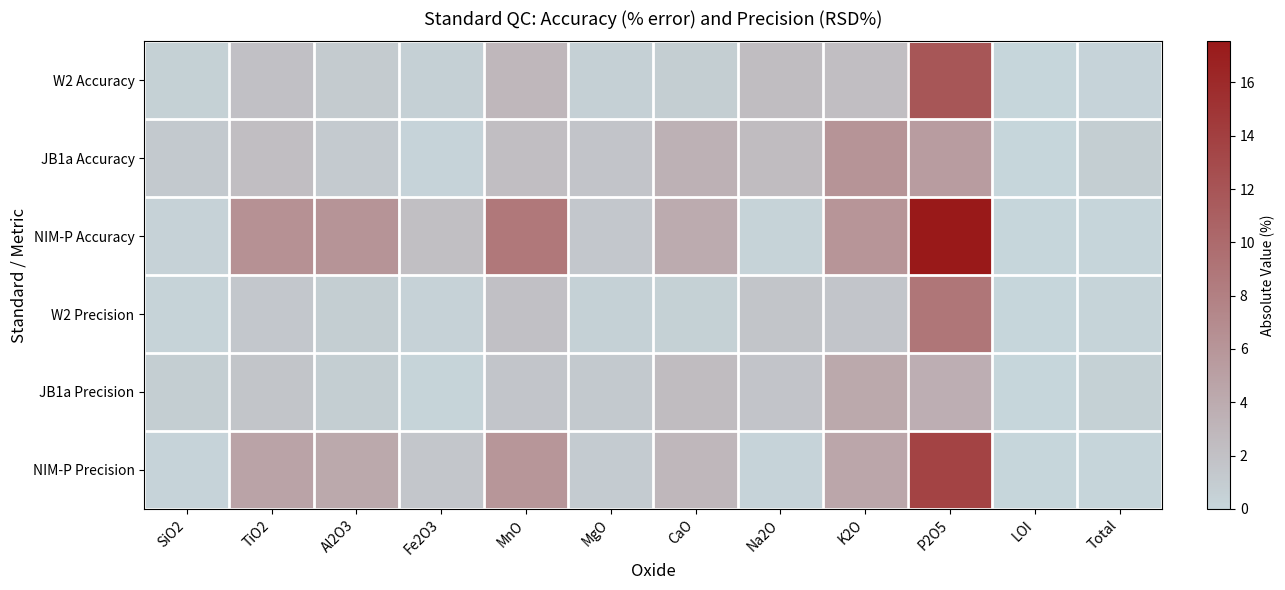

At Na2O, list the series in order from smallest to largest.

NIM-P Precision, NIM-P Accuracy, W2 Precision, JB1a Precision, W2 Accuracy, JB1a Accuracy